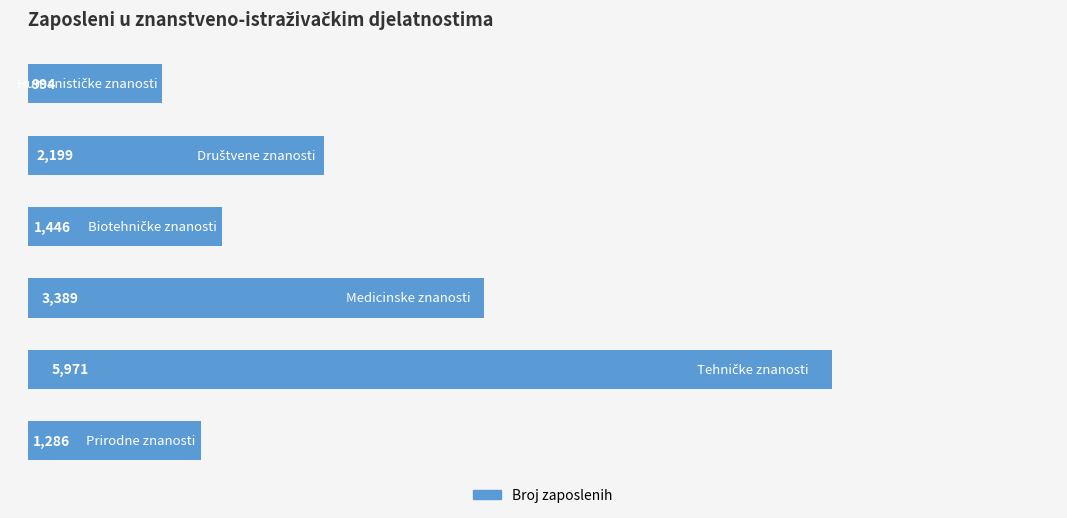

What is the average value?

2548